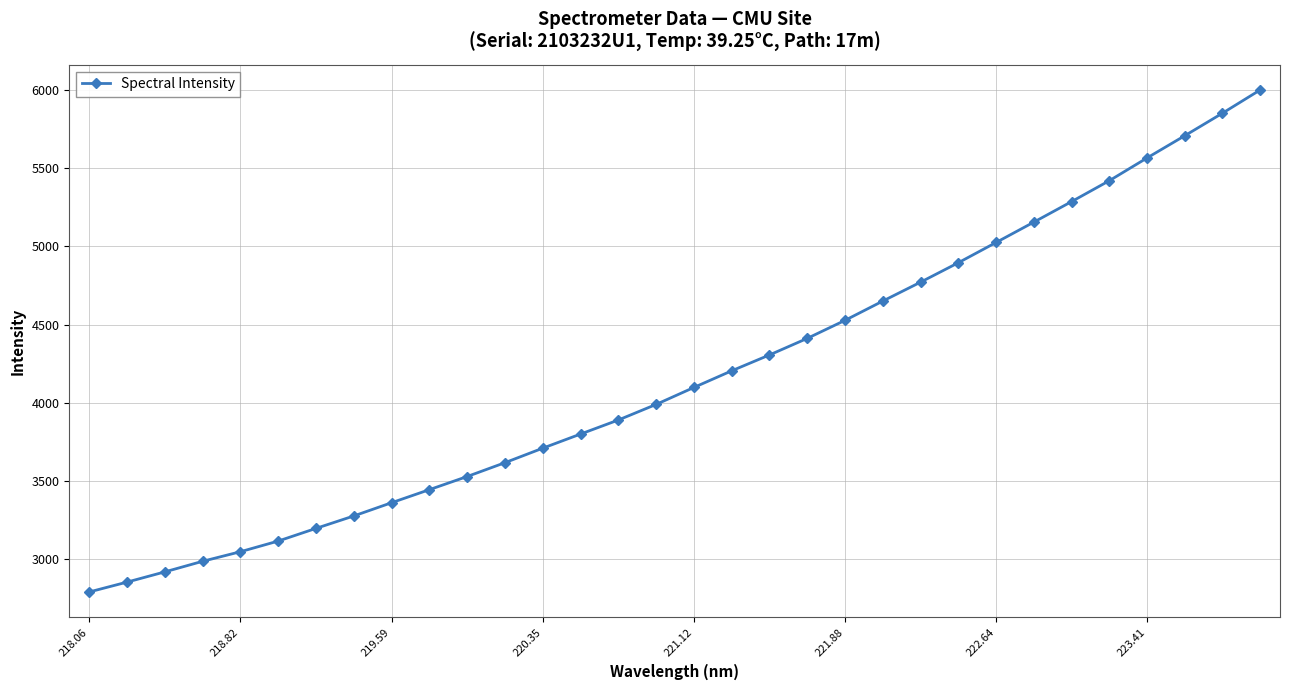

What is the value of the 6th point from the left?

3115.5